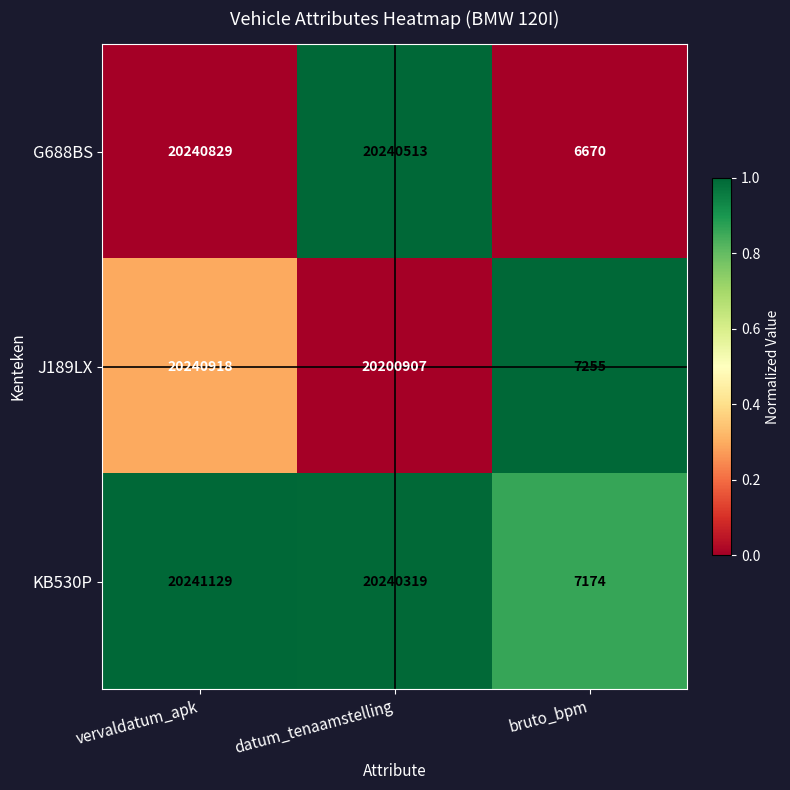

What is the difference between the maximum and minimum values in the G688BS series?

20234159